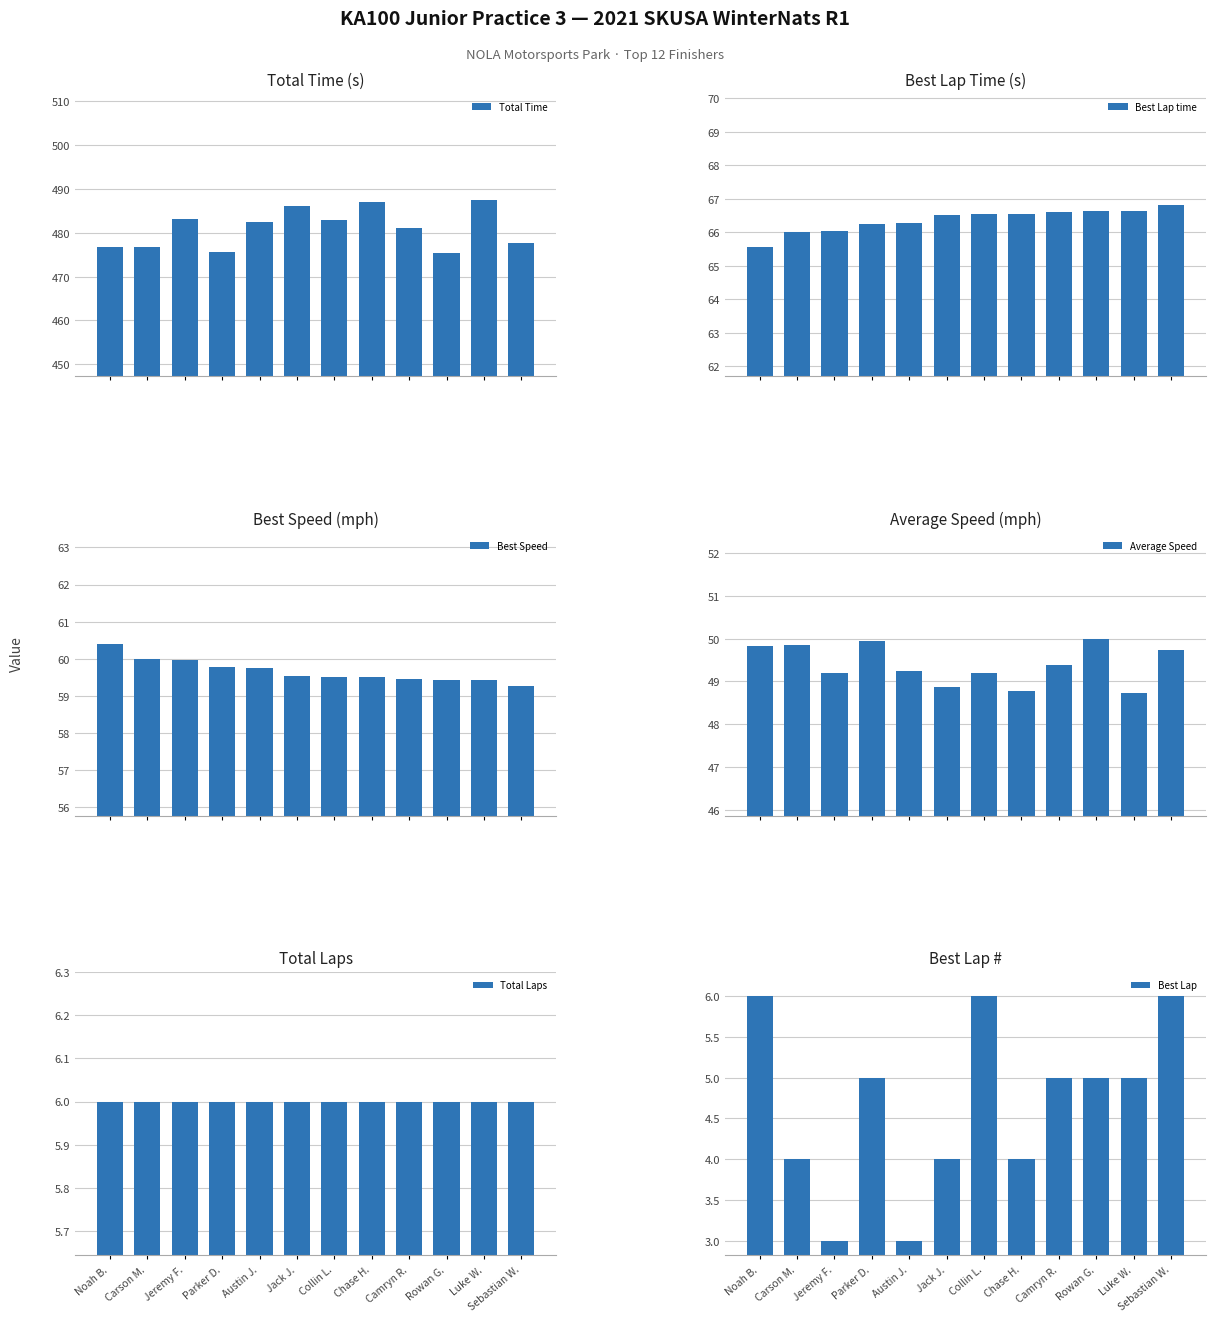

Reading left to right, what are all the values shown in this chart?

Total Time: 476.8	476.7	483.0	475.7	482.5	486.2	482.9	487.0	481.1	475.3	487.5	477.8
Best Lap time: 65.6	66.0	66.0	66.2	66.3	66.5	66.5	66.5	66.6	66.6	66.6	66.8
Best Speed: 60.4	60.0	60.0	59.8	59.7	59.5	59.5	59.5	59.5	59.4	59.4	59.3
Average Speed: 49.8	49.8	49.2	49.9	49.2	48.9	49.2	48.8	49.4	50.0	48.7	49.7
Total Laps: 6.0	6.0	6.0	6.0	6.0	6.0	6.0	6.0	6.0	6.0	6.0	6.0
Best Lap: 6.0	4.0	3.0	5.0	3.0	4.0	6.0	4.0	5.0	5.0	5.0	6.0